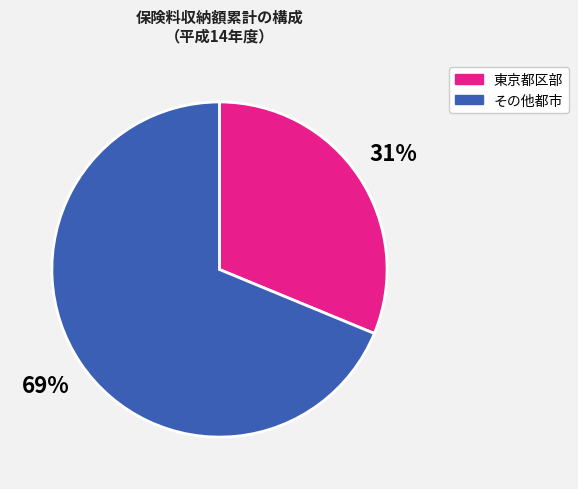

How many slices are in this pie chart?

2